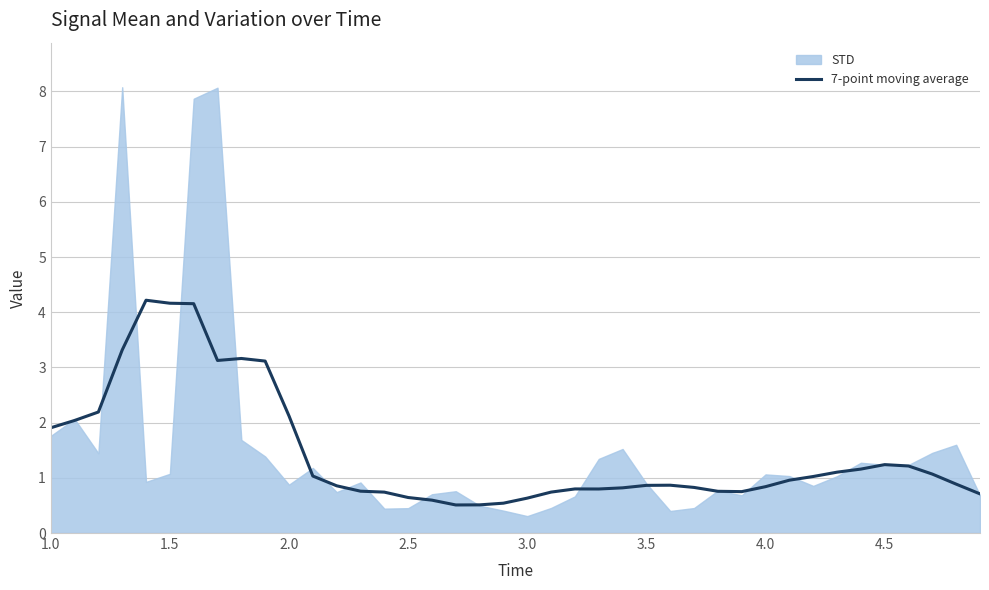

What is the highest value of the 7-point moving average series?

4.2